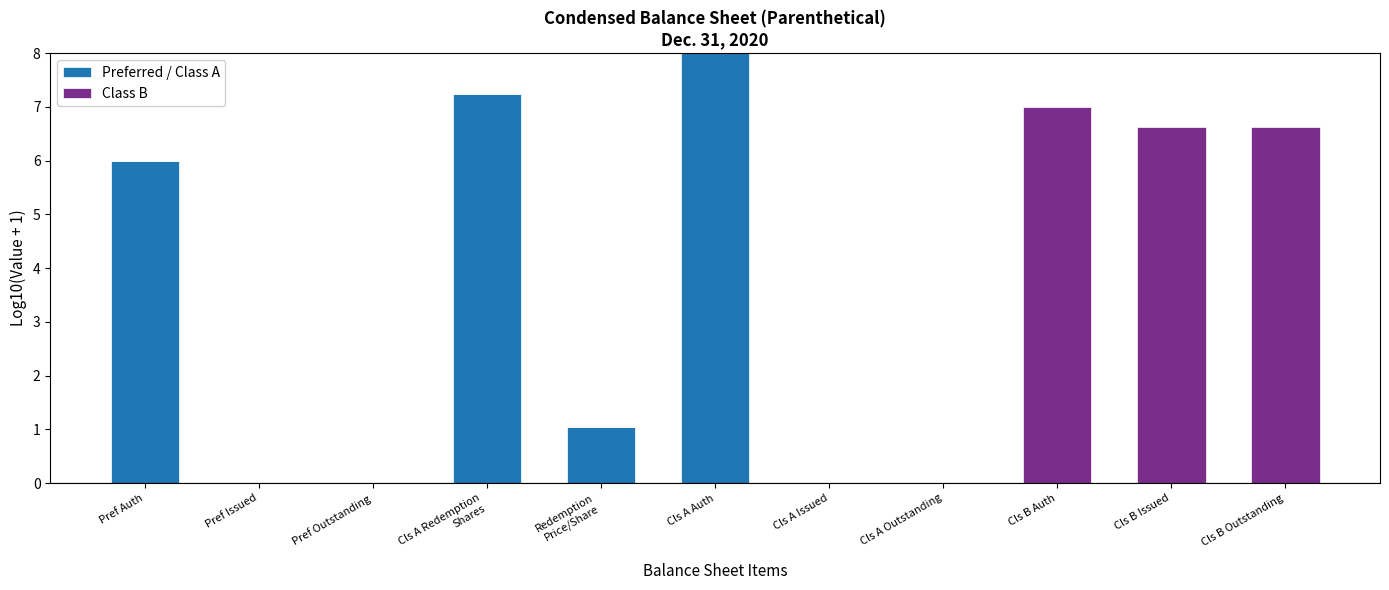

At which label is Preferred / Class A closest to 4?

Pref Auth